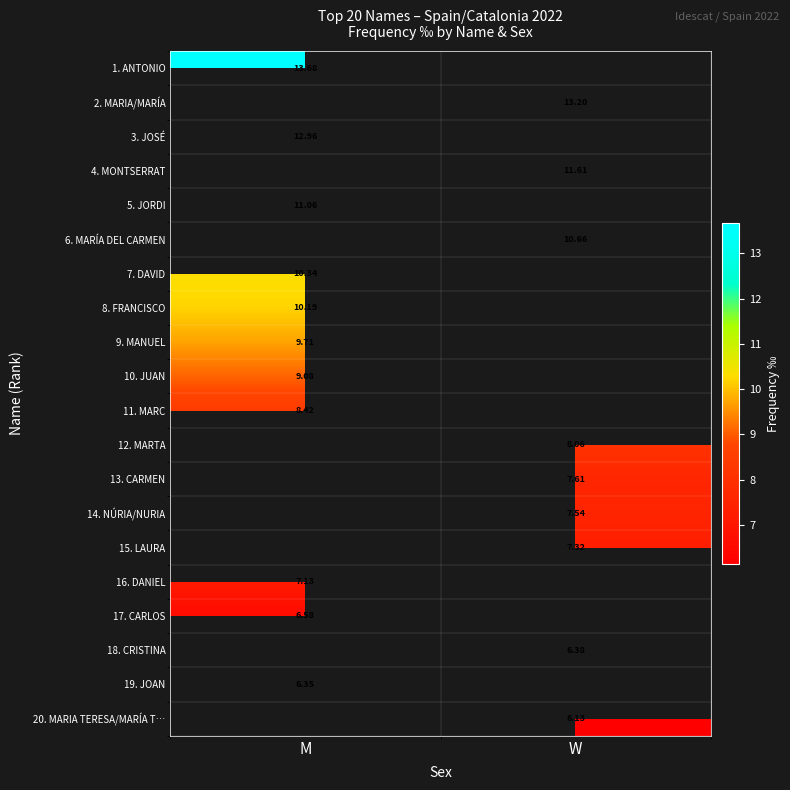

Which has a higher value, W or M?

M